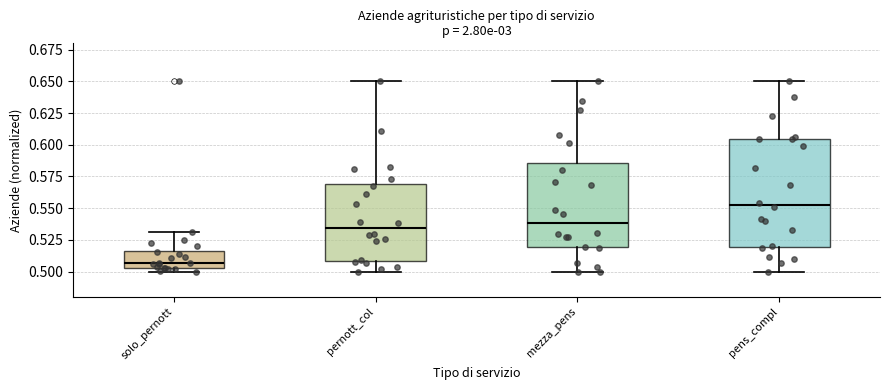

Which box is the tallest, from its lower edge to its upper edge?

pens_compl